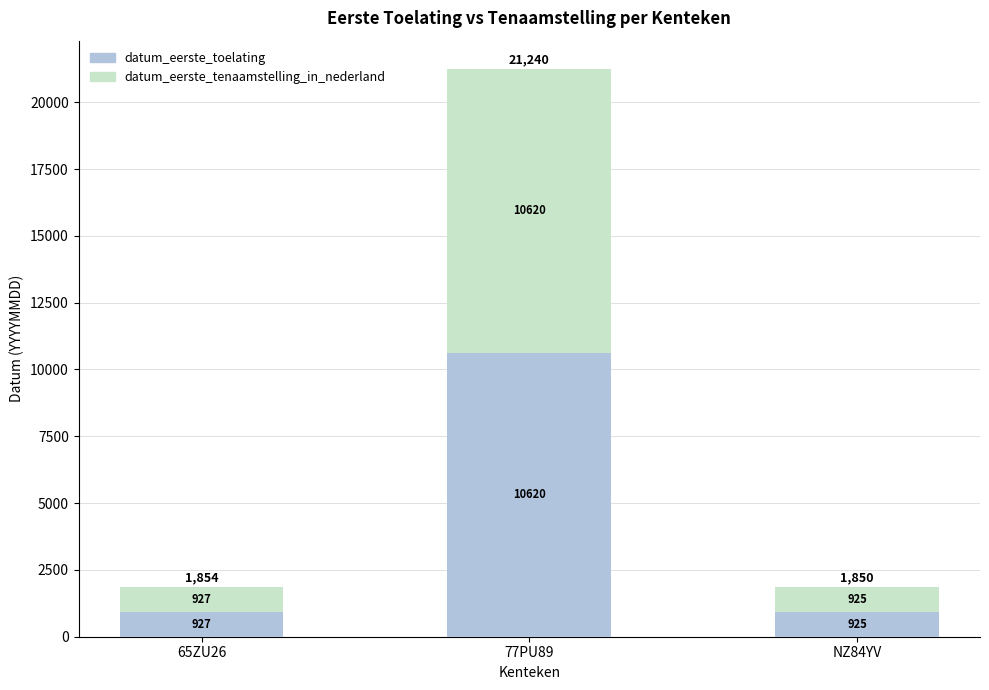

At which label does datum_eerste_toelating reach its peak?

77PU89